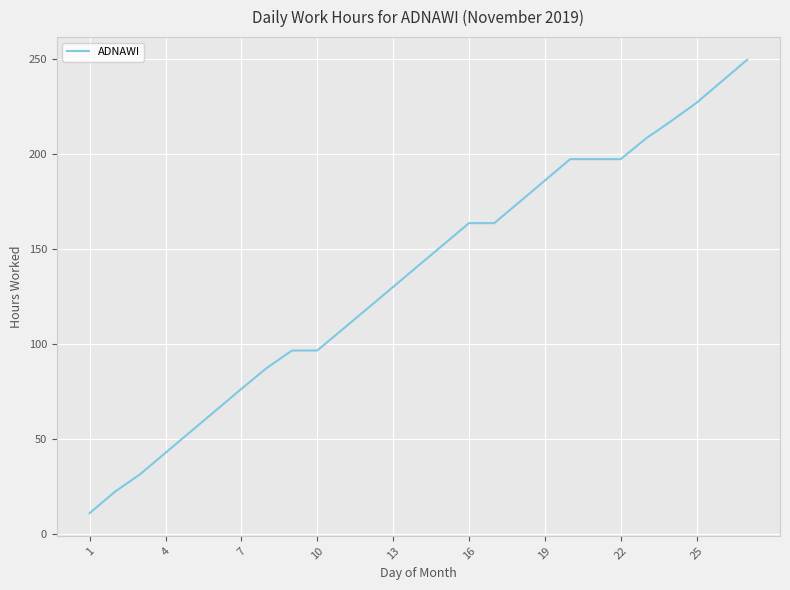

What is the smallest value displayed?

11.1